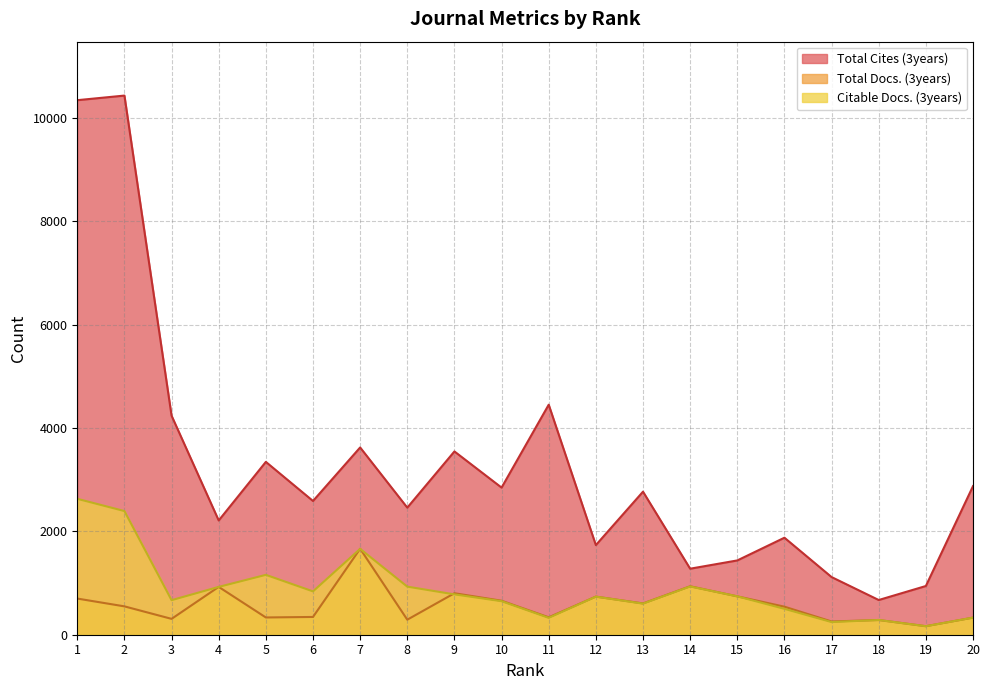

Reading left to right, list all the values displayed in this chart.

Total Docs. (3years): 1=700	2=549	3=307	4=926	5=334	6=344	7=1664	8=291	9=803	10=658	11=337	12=738	13=606	14=938	15=743	16=543	17=256	18=285	19=165	20=331
Citable Docs. (3years): 1=2631	2=2394	3=669	4=926	5=1159	6=839	7=1662	8=931	9=781	10=649	11=327	12=737	13=602	14=934	15=743	16=501	17=245	18=285	19=165	20=331
Total Cites (3years): 1=10348	2=10437	3=4240	4=2212	5=3346	6=2589	7=3625	8=2460	9=3548	10=2848	11=4453	12=1735	13=2769	14=1278	15=1438	16=1878	17=1116	18=672	19=943	20=2876